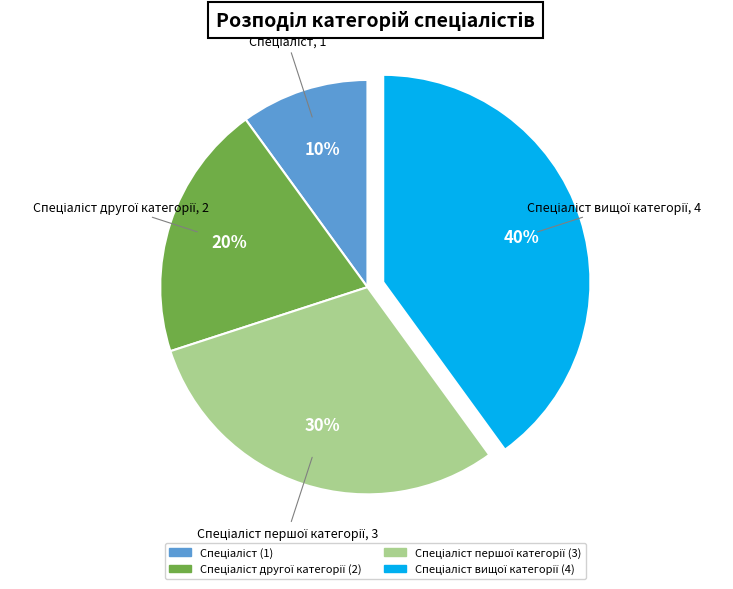

To the nearest percent, what is the difference between the largest and smallest slice percentages?

30%